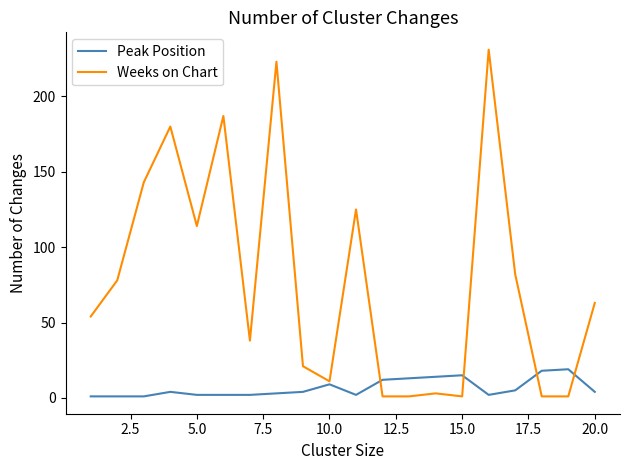

Which series has the largest total across all categories?

Weeks on Chart